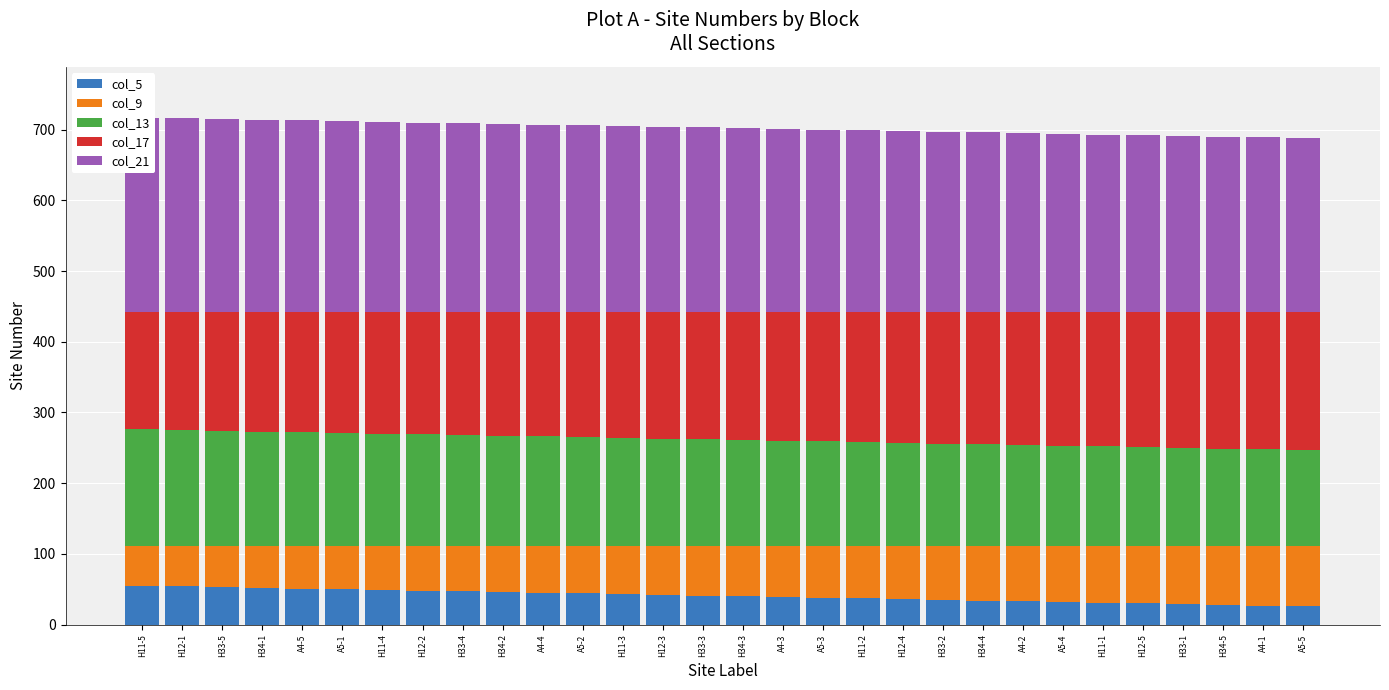

What is the label of the 17th bar from the right?

H12-3